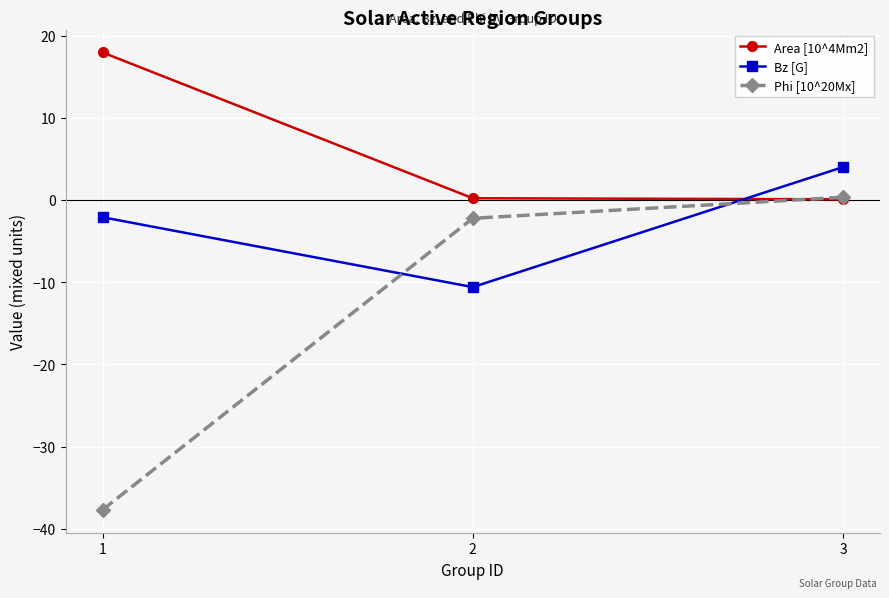

Count the number of data series in this chart.

3